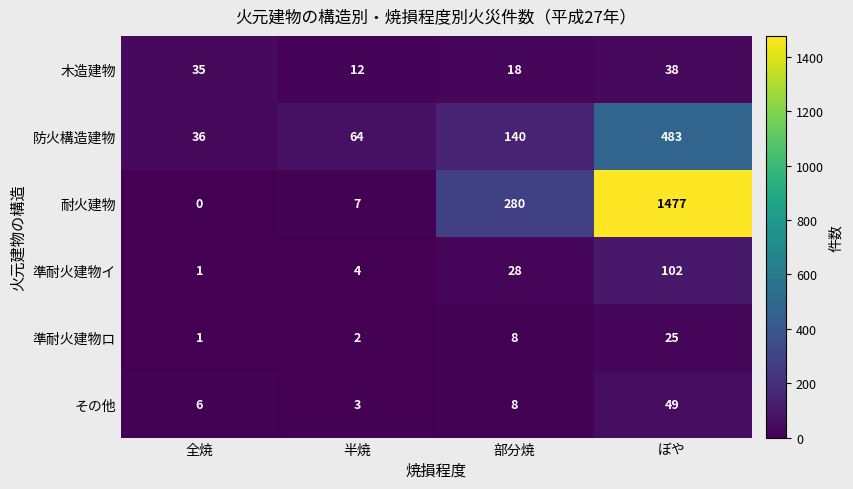

How many data points does each series have?

4